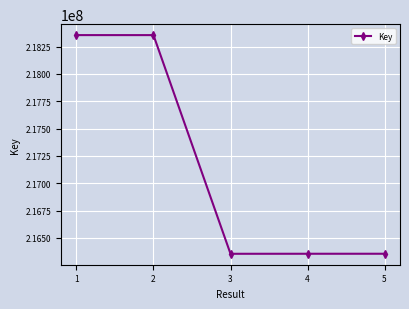

How many points are lower than both their immediate neighbors (excluding endpoints)?

1